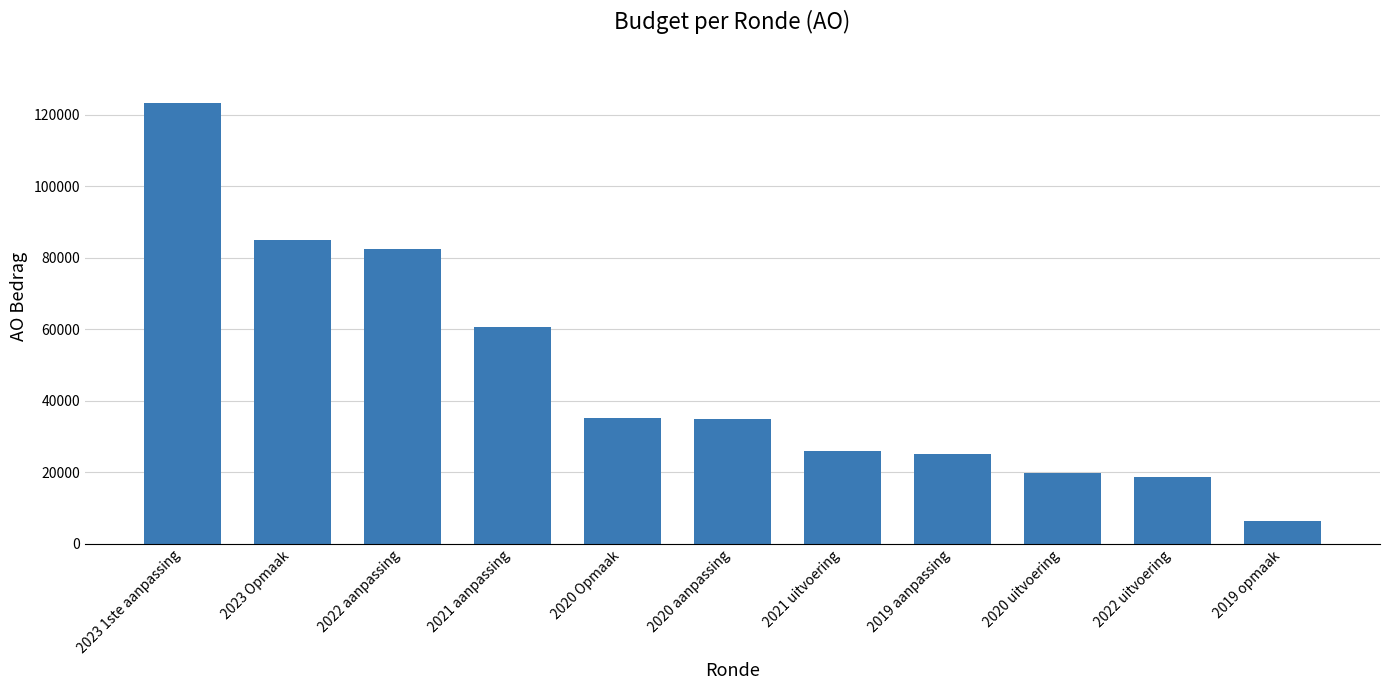

What is the change in value from 2020 aanpassing to 2021 uitvoering?

-8993